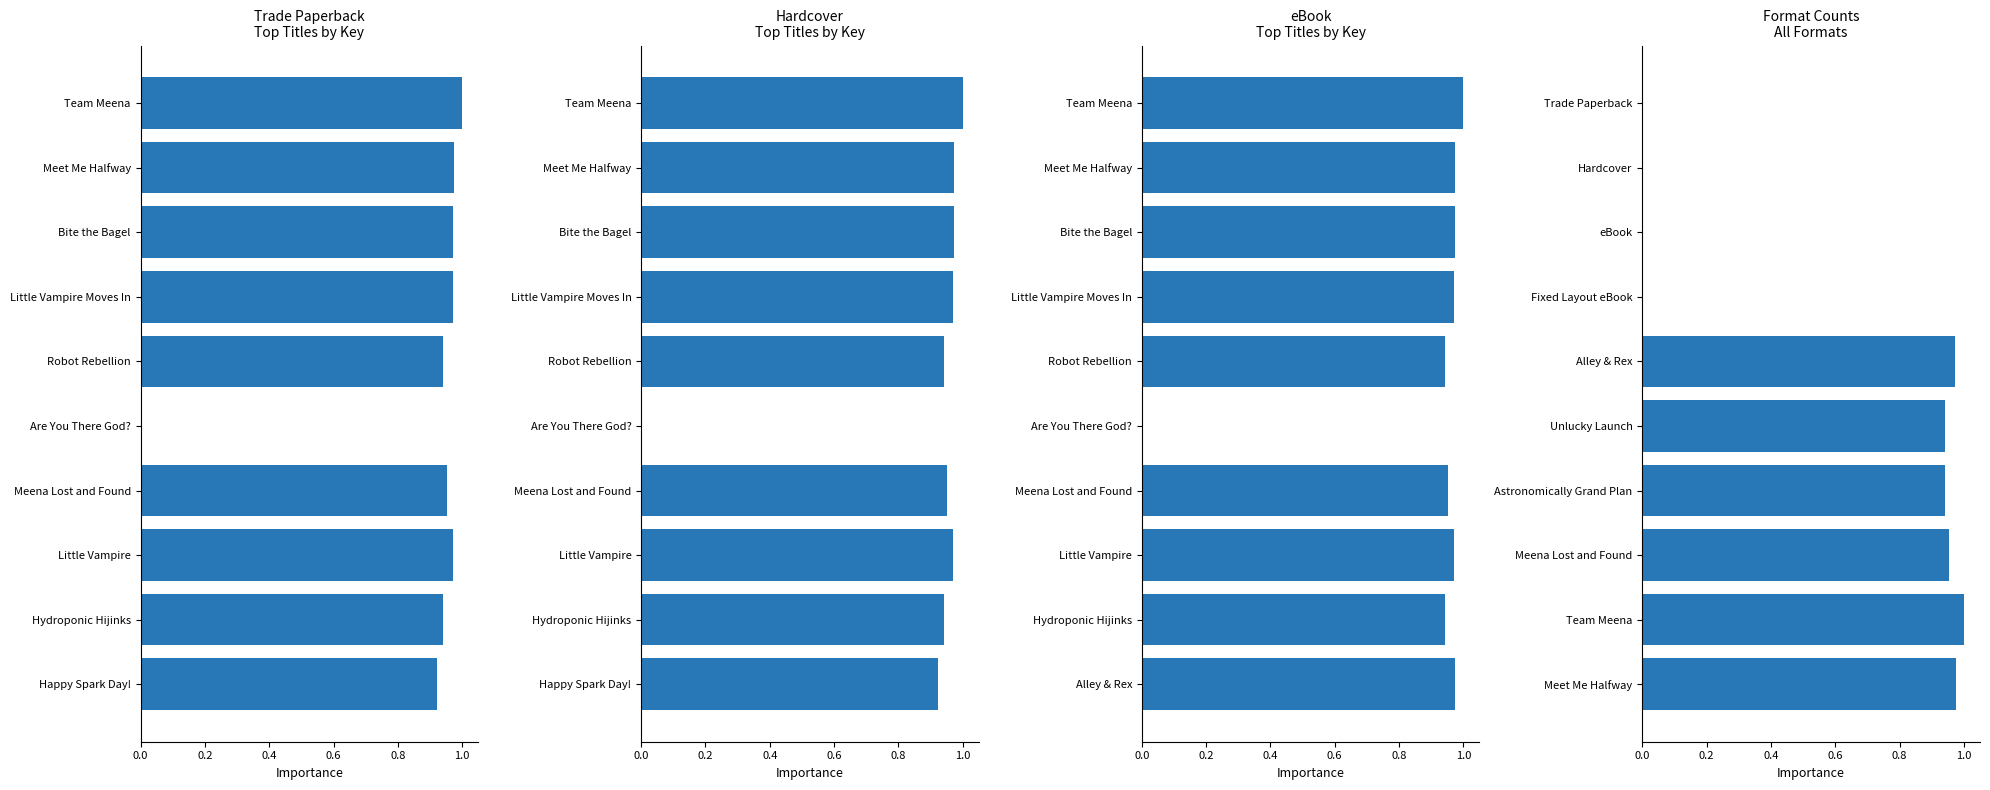

What is the highest value of the eBook series?

1.0